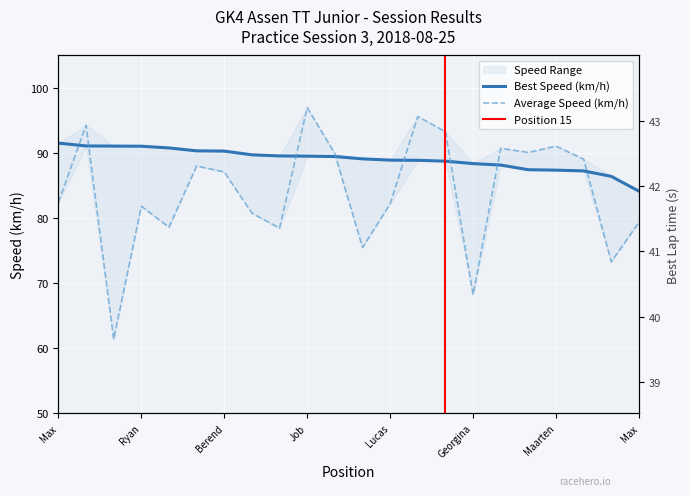

Reading left to right, transcribe all the data shown in this chart.

Best Lap time: 39.5	39.7	39.7	39.7	39.8	40.0	40.1	40.3	40.4	40.4	40.4	40.6	40.7	40.7	40.8	40.9	41.0	41.4	41.4	41.5	41.9	43.0
Best Speed: 91.5	91.1	91.1	91.1	90.8	90.3	90.3	89.7	89.6	89.5	89.5	89.1	88.9	88.9	88.8	88.4	88.2	87.4	87.4	87.3	86.4	84.1
Average Speed: 82.4	94.3	61.4	81.8	78.6	88.0	87.1	80.8	78.5	97.0	89.9	75.5	82.2	95.6	93.3	68.2	90.7	90.1	91.1	89.1	73.3	79.4